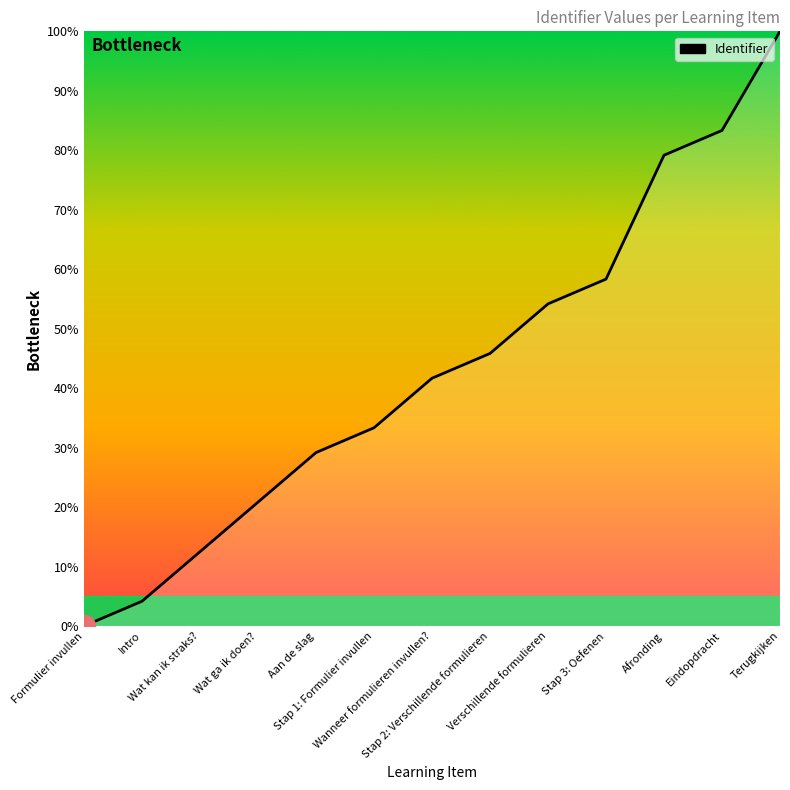

Reading left to right, list all the values displayed in this chart.

0.0	4.2	12.5	20.8	29.2	33.3	41.7	45.8	54.2	58.3	79.2	83.3	100.0